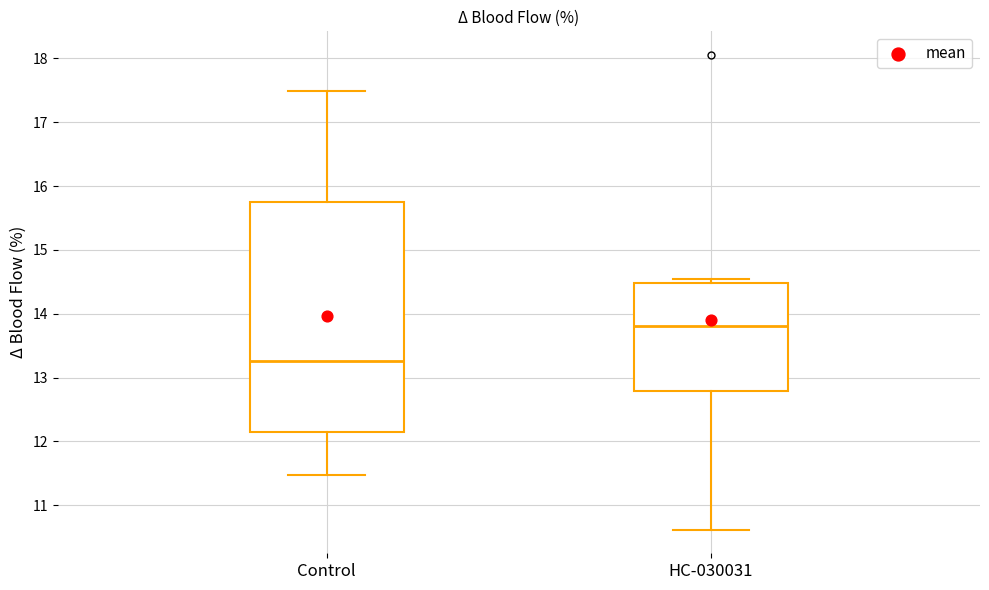

Reading left to right, transcribe this box plot: for each box, give where its median line is, the range the box spans, and where its two whiskers end, as read against the y-axis. The values are not printed on the chart, so give them approximately, as read against the axis.

Control: median 13.3, box 12.1 to 15.8, whiskers 11.5 to 17.5
HC-030031: median 13.8, box 12.8 to 14.5, whiskers 10.6 to 14.5 (just above the box's upper edge)